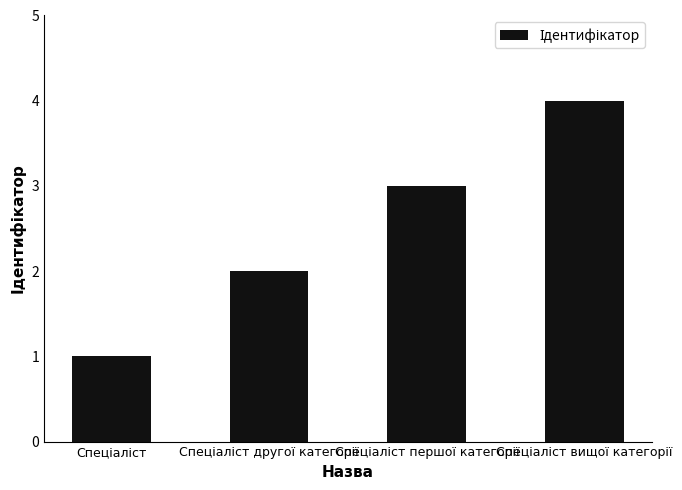

What is the sum of all values?

10